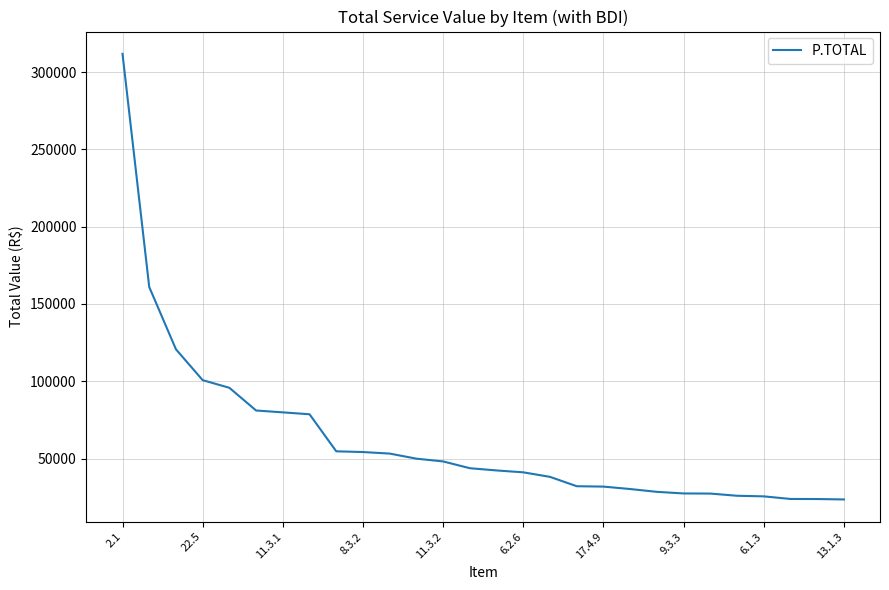

What is the minimum value shown in the chart?

23590.8